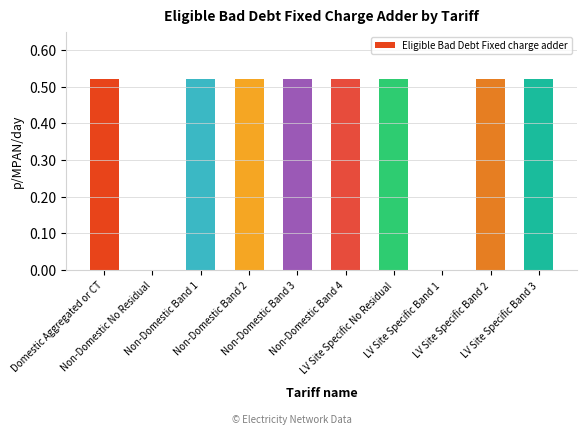

How many data points does each series have?

10